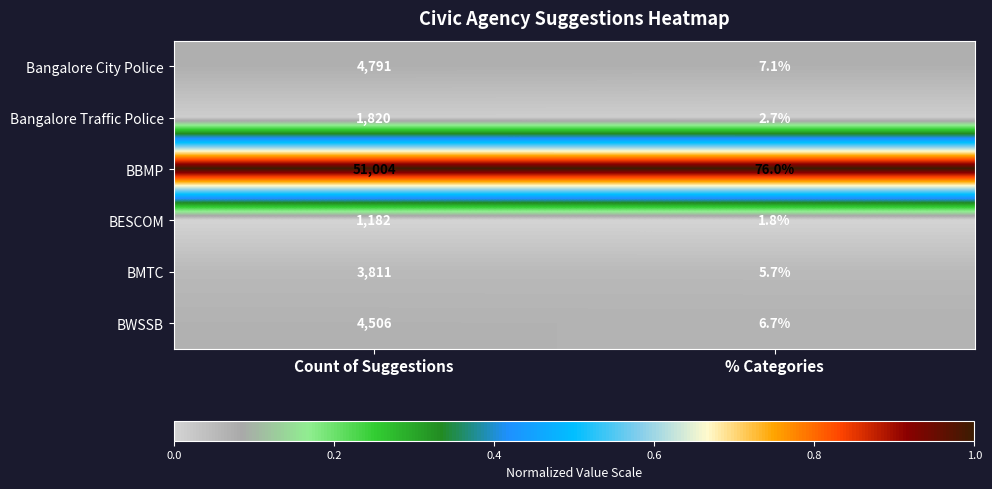

Reading left to right, transcribe all the data shown in this chart.

Bangalore City Police: 4791.0	7.1
Bangalore Traffic Police: 1820.0	2.7
BBMP: 51004.0	76.0
BESCOM: 1182.0	1.8
BMTC: 3811.0	5.7
BWSSB: 4506.0	6.7